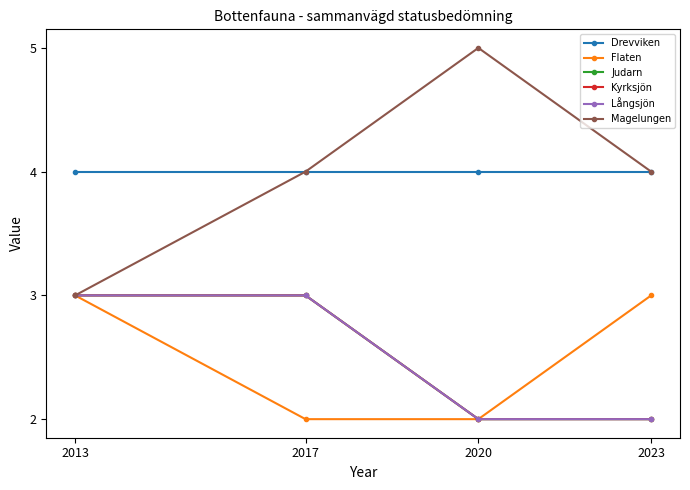

What is the difference between the Flaten values at 2023 and 2020?

1